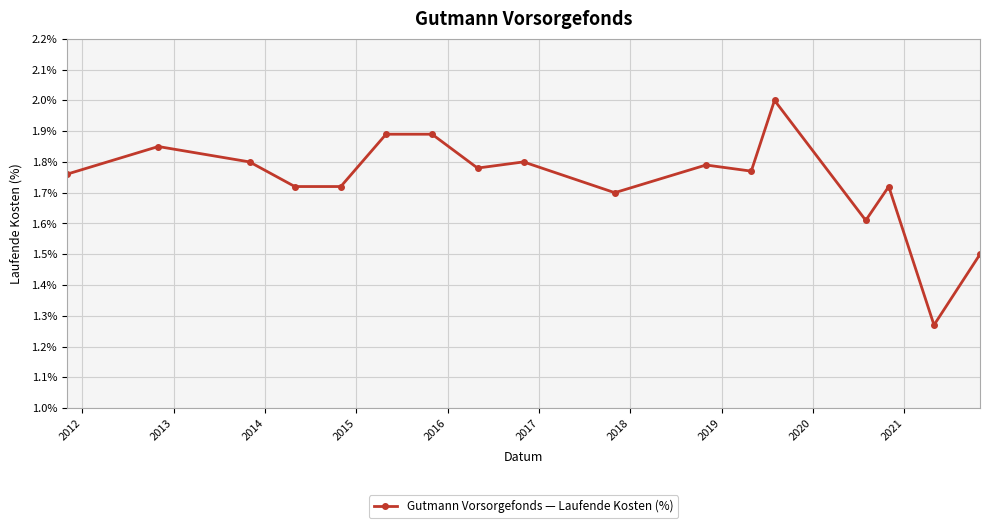

True or false: there are more than 2 points higher than both neighbors.

True